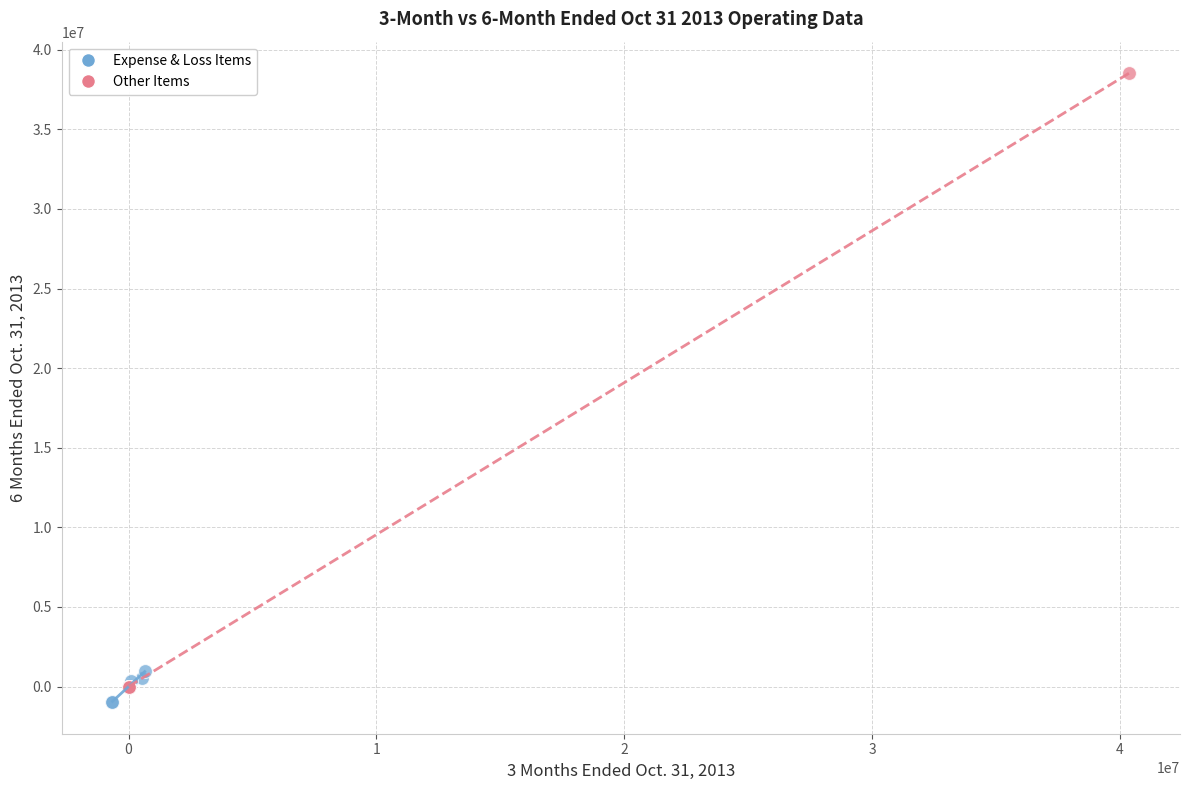

Which series reaches the maximum Y coordinate?

Other Items